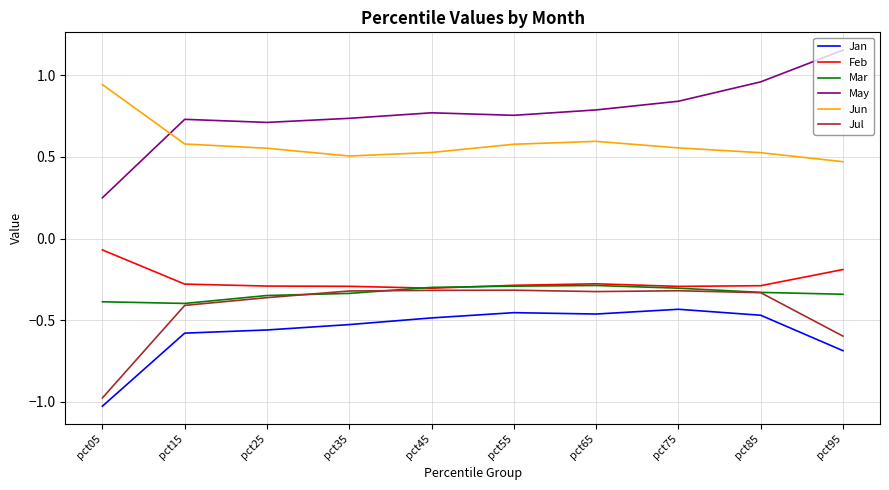

Is it true that Jul equals -0.3 at pct55?

True